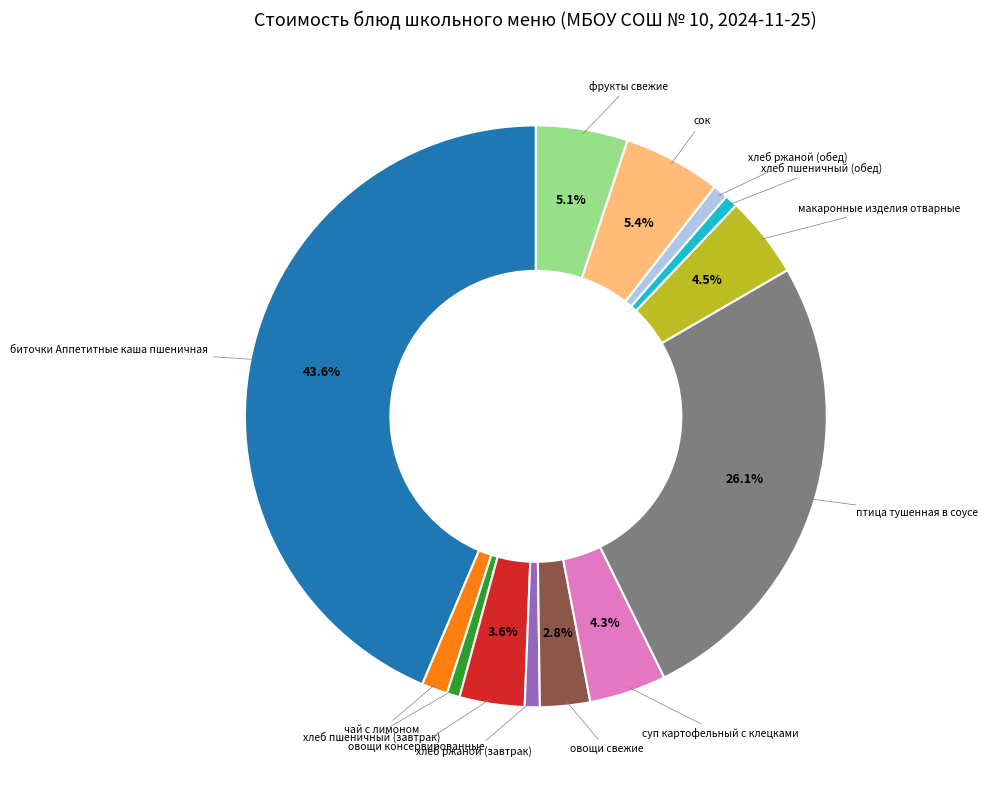

Does any single category account for the majority?

No